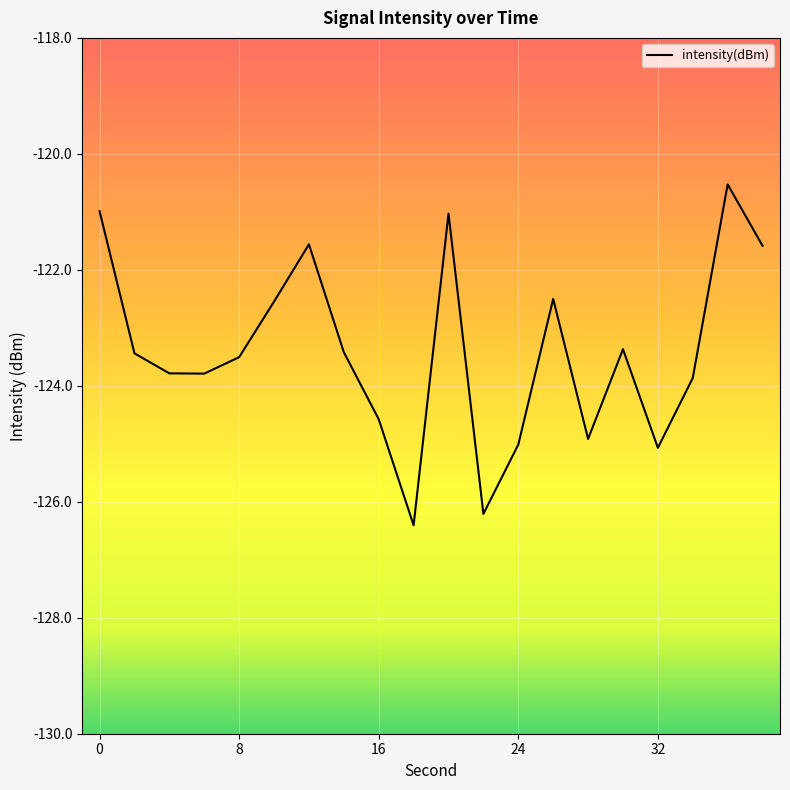

True or false: there are more than 1 points higher than both neighbors.

True